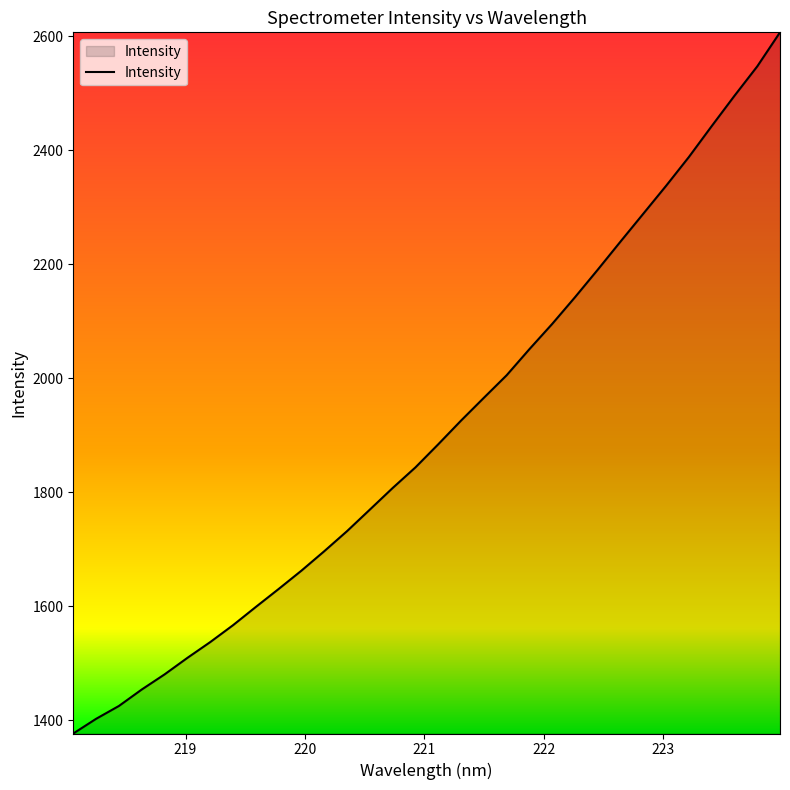

What is the smallest value displayed?

1376.6